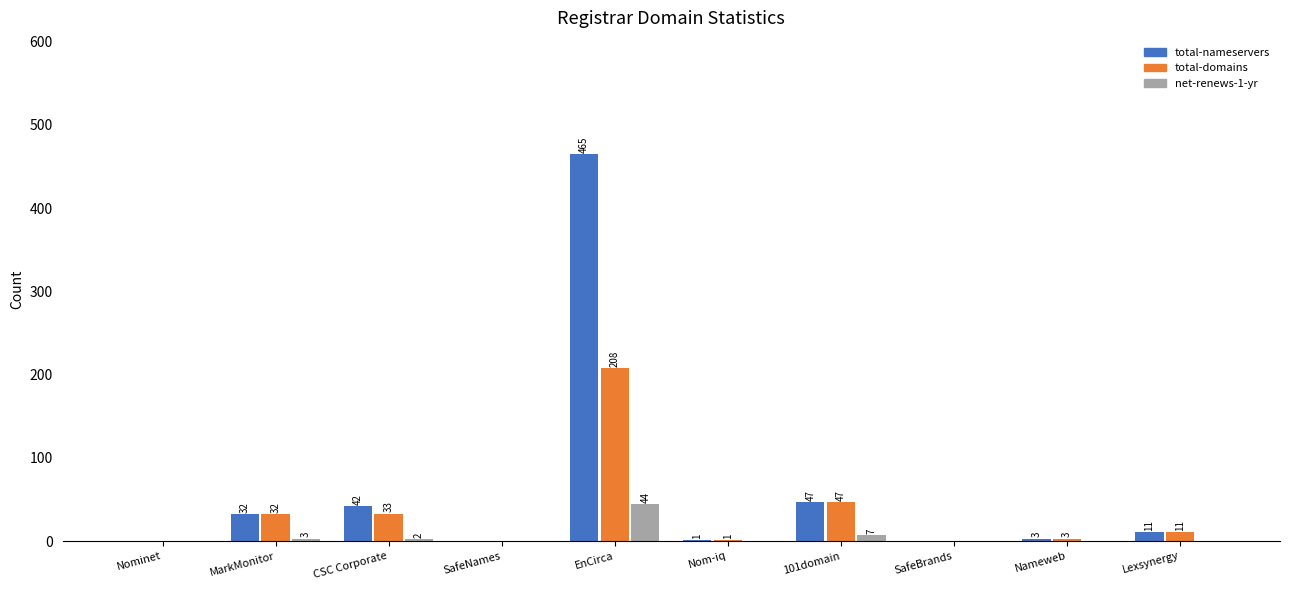

How many groups of bars are there?

10